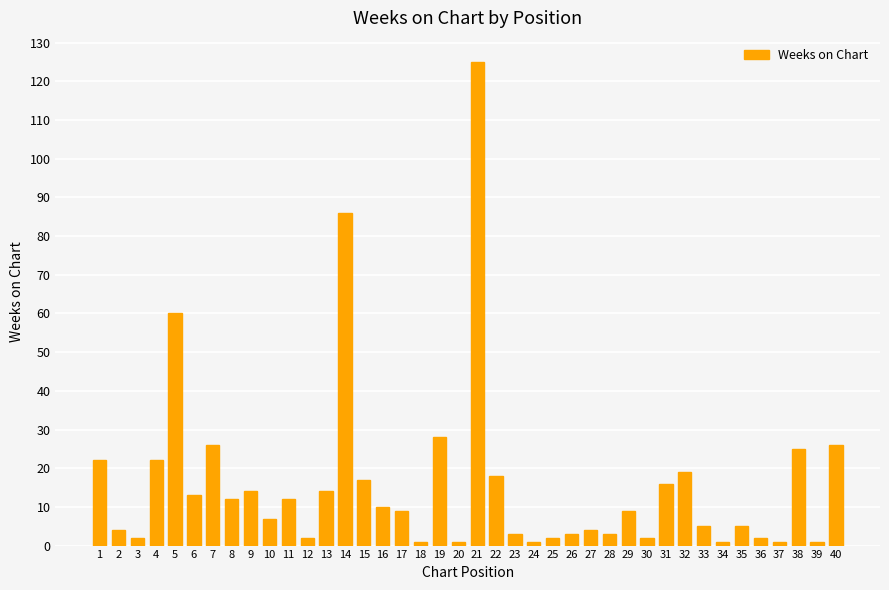

How many distinct data groups are displayed?

1